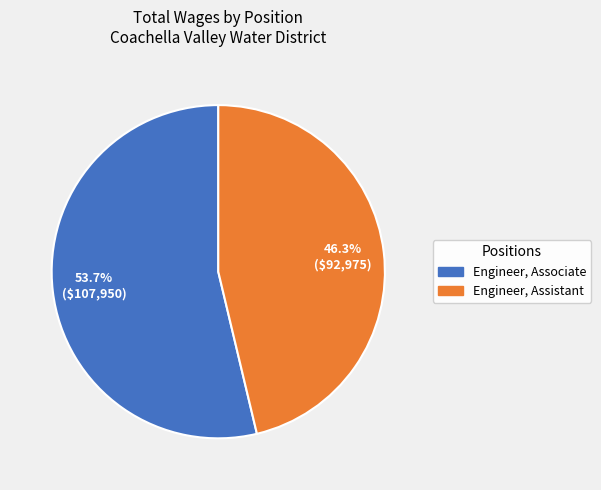

Count the number of slices in the pie.

2